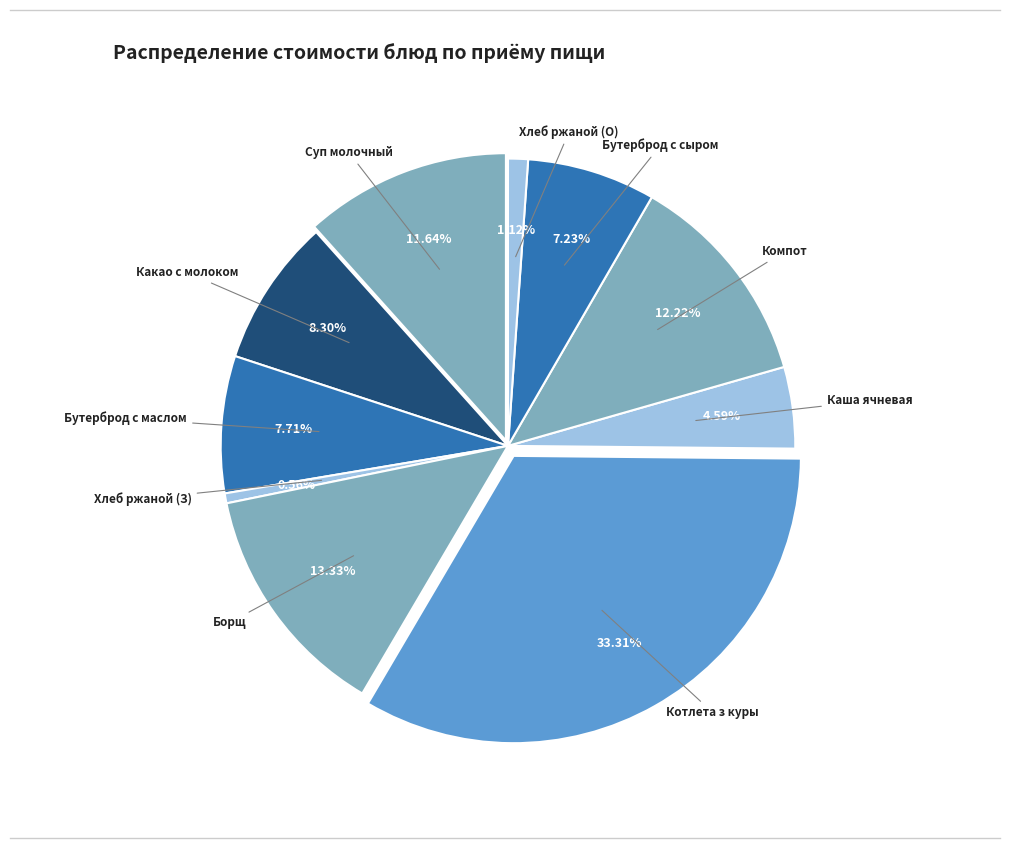

True or false: Какао с молоком (1-й вариант) accounts for 8% of the total.

True